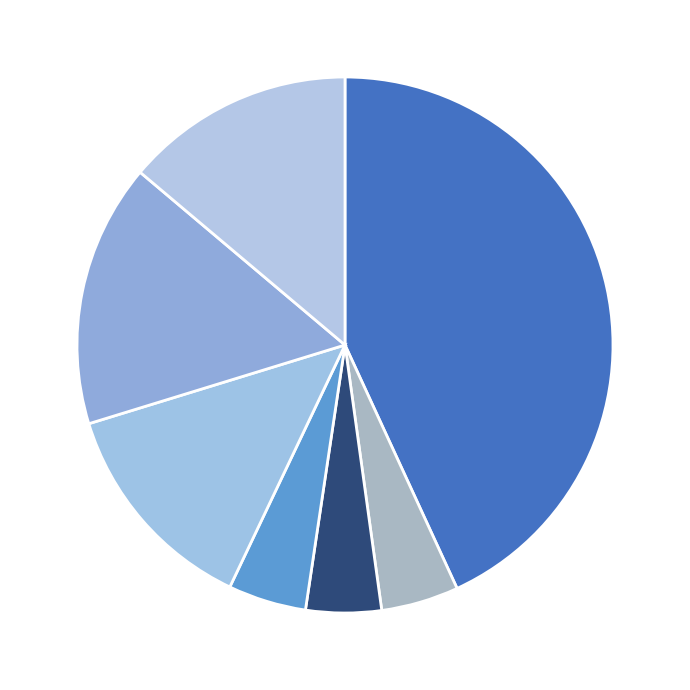

How many slices are in this pie chart?

7